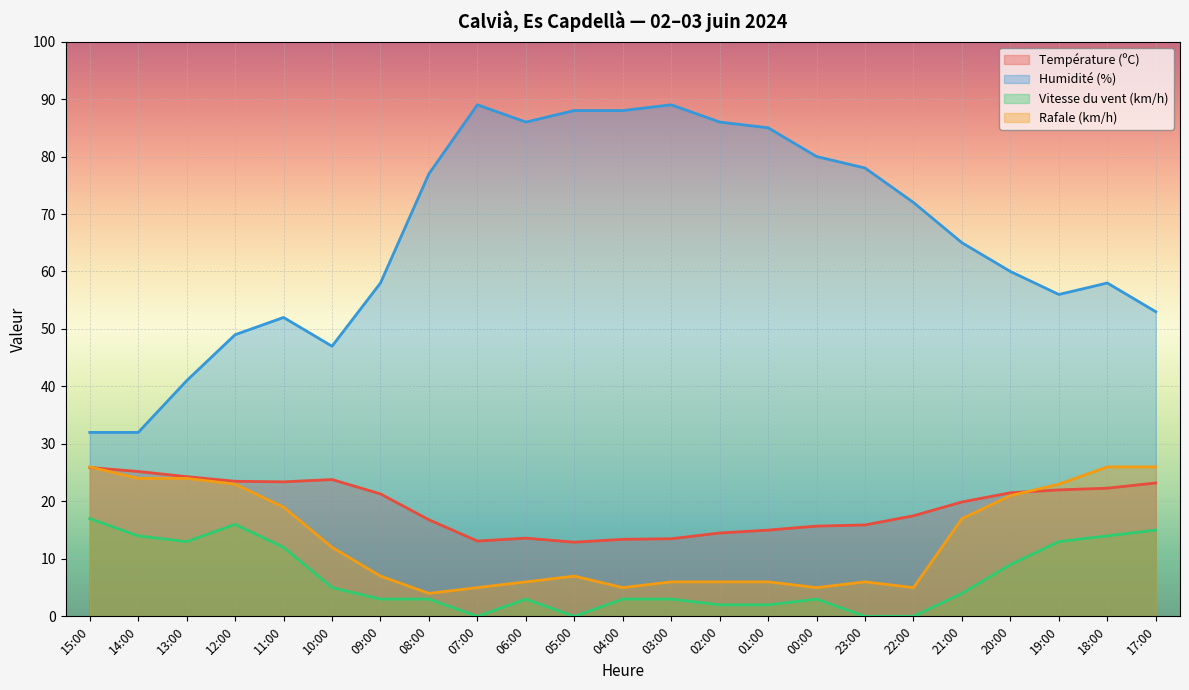

Between 11:00 and 06:00, which is larger?

11:00